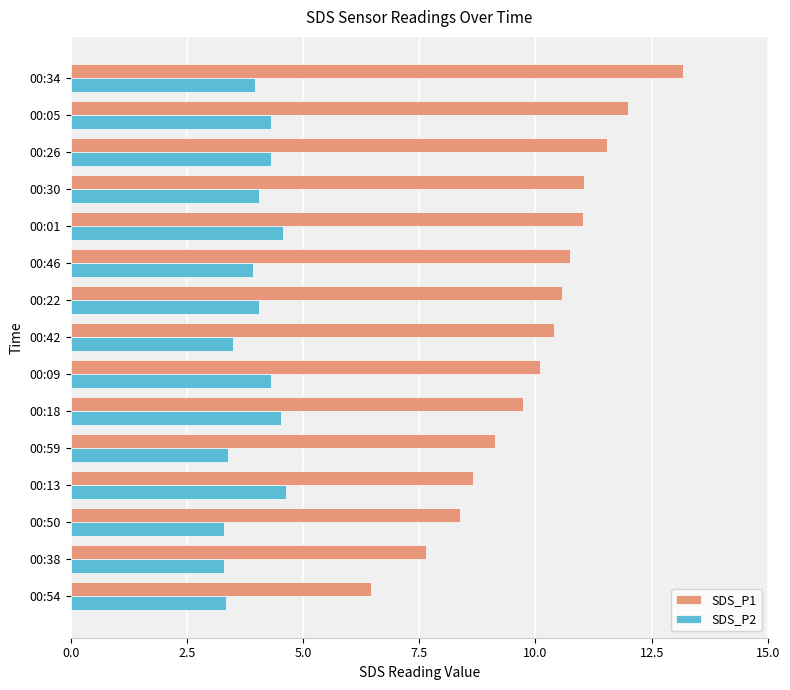

What is the maximum value shown in the chart?

13.2